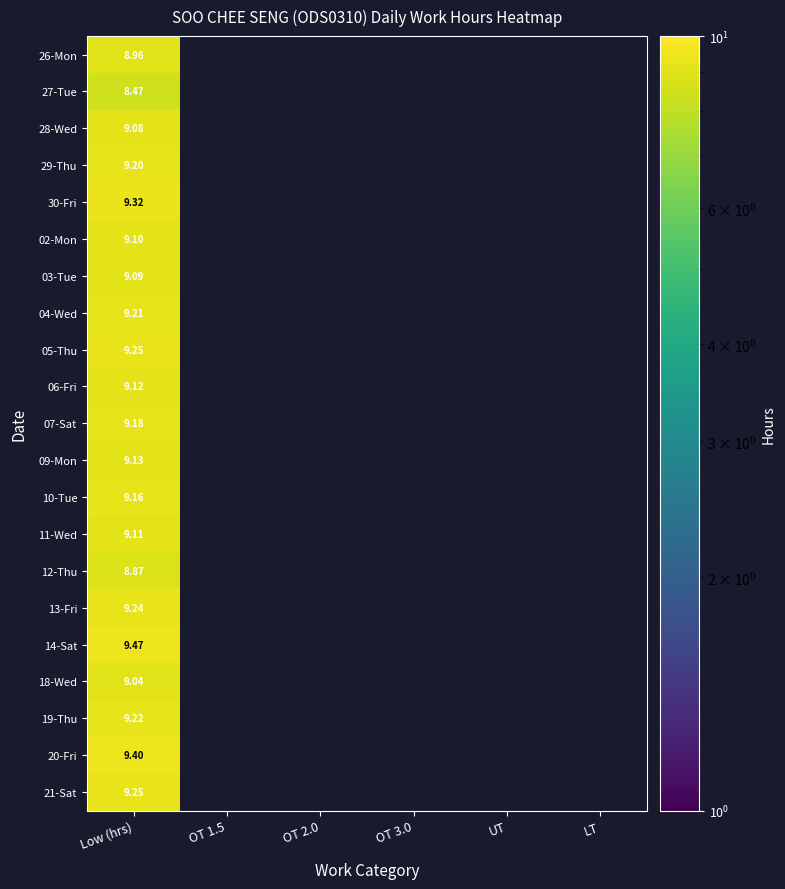

What is the total value across all series at Low (hrs)?

191.9